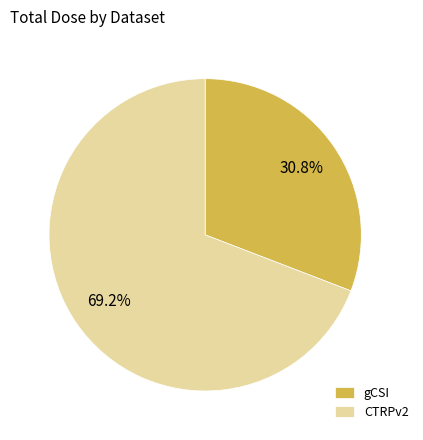

Between CTRPv2 and gCSI, which is larger?

CTRPv2